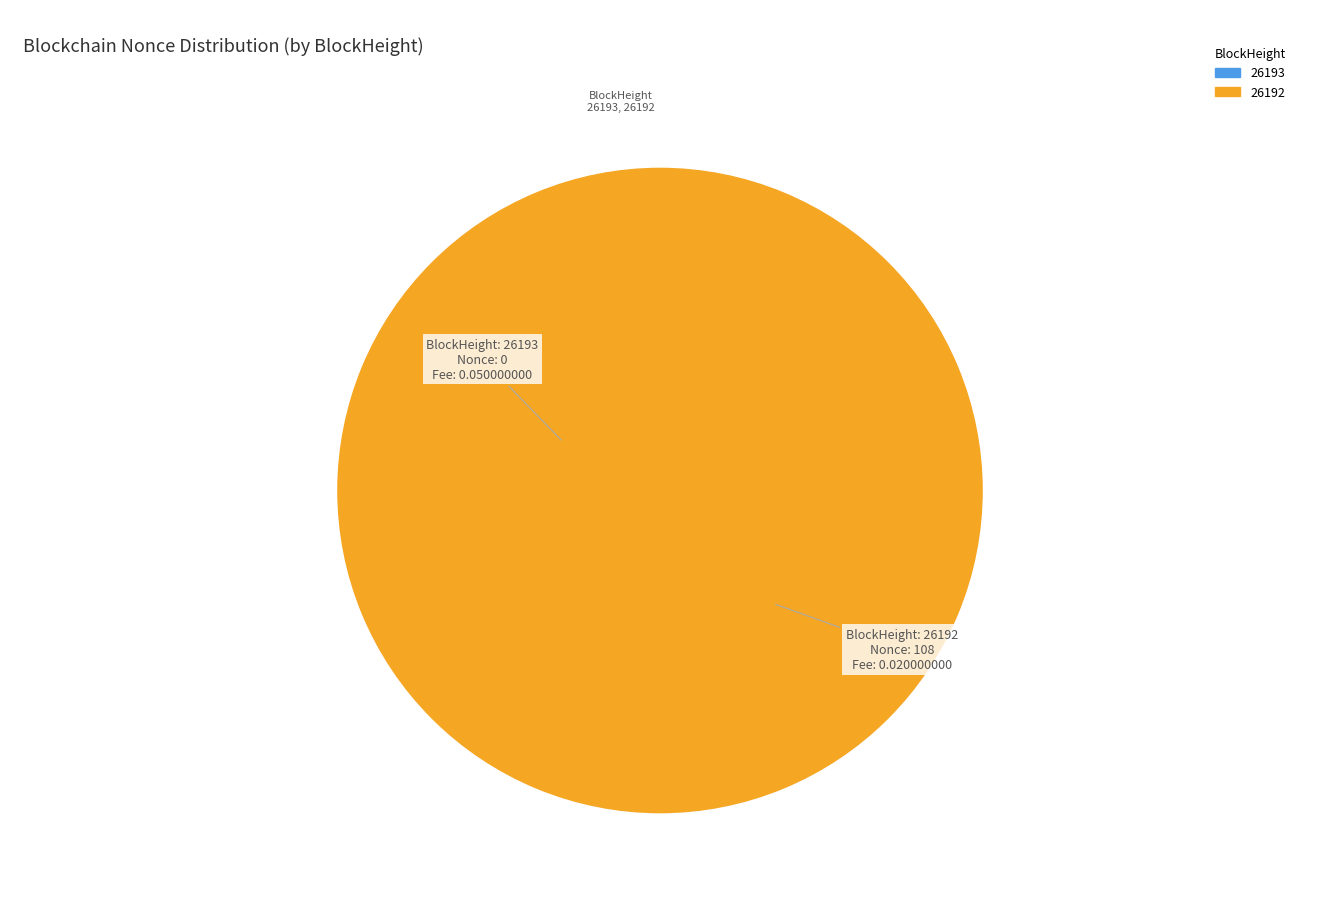

Is there a majority slice in this chart?

Yes